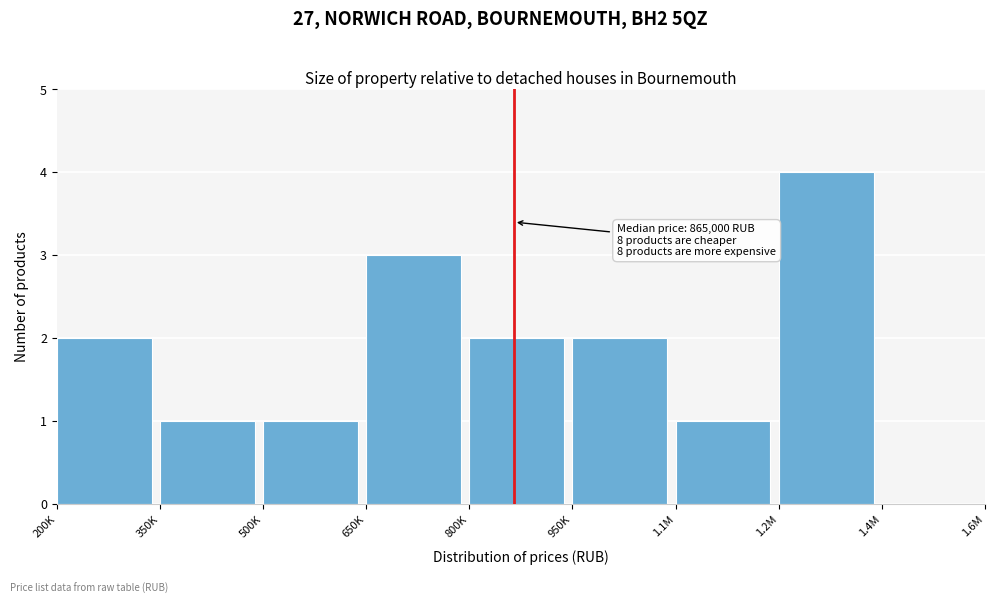

Reading left to right, what are all the values shown in this chart?

200K=2	350K=1	500K=1	650K=3	800K=2	950K=2	1.1M=1	1.2M=4	1.4M=0